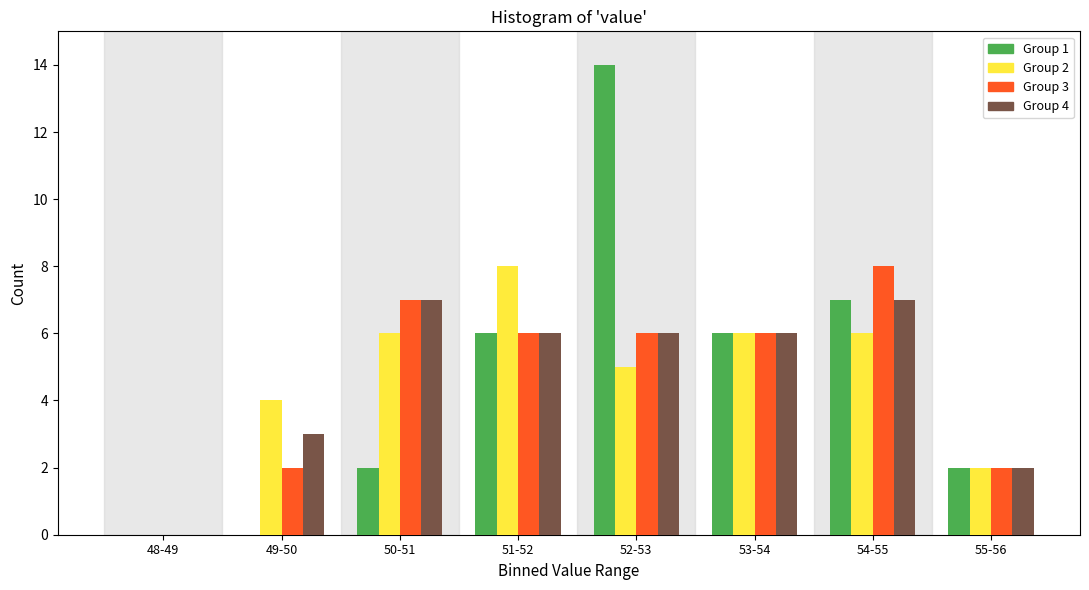

What is the maximum value shown in the chart?

14